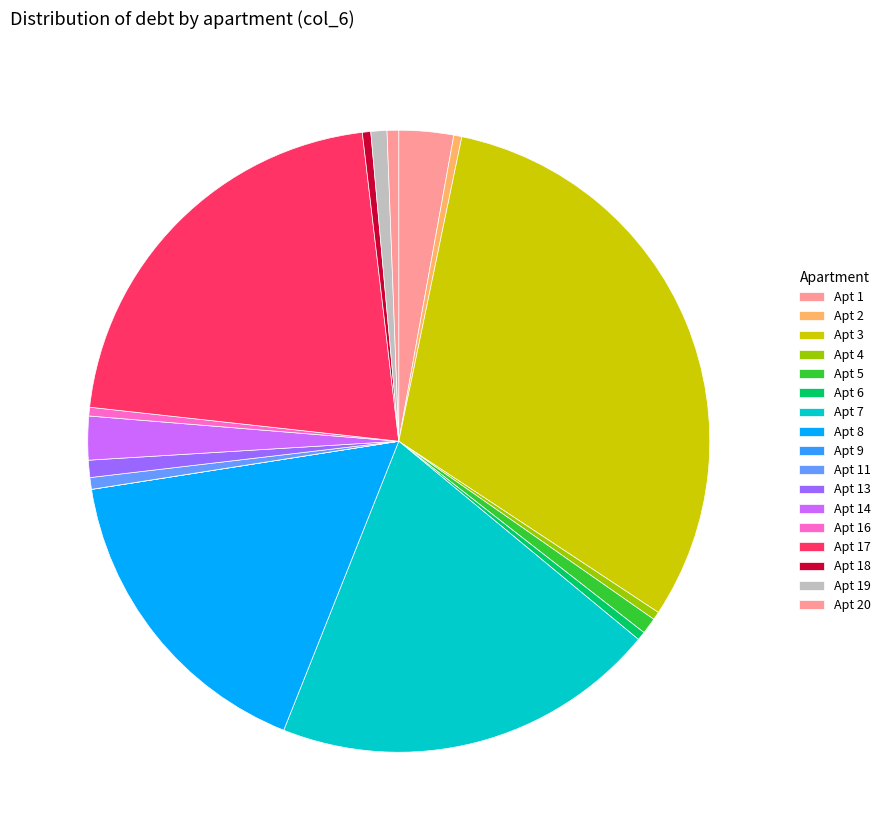

Which category has the biggest portion of the pie?

3